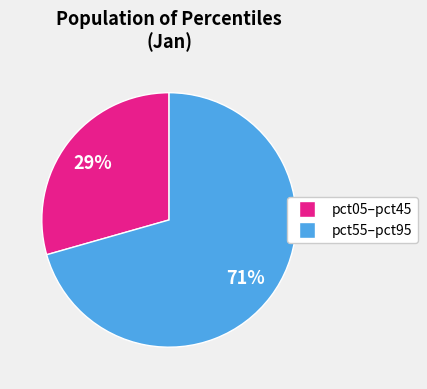

Count the number of slices in the pie.

2